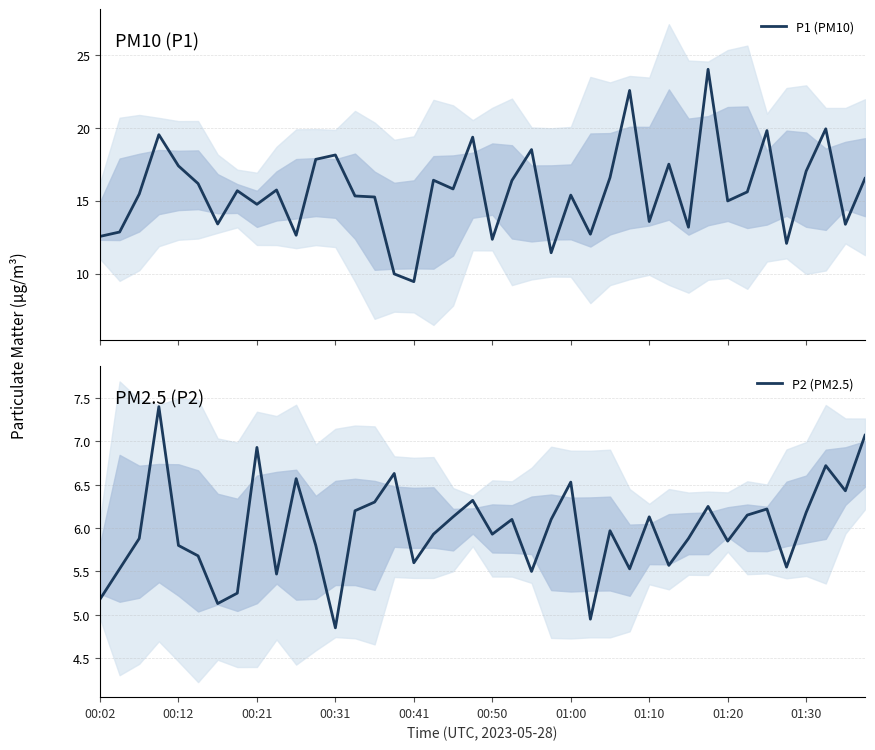

Is it true that P2 (PM2.5) equals 1.8 at 00:12?

False